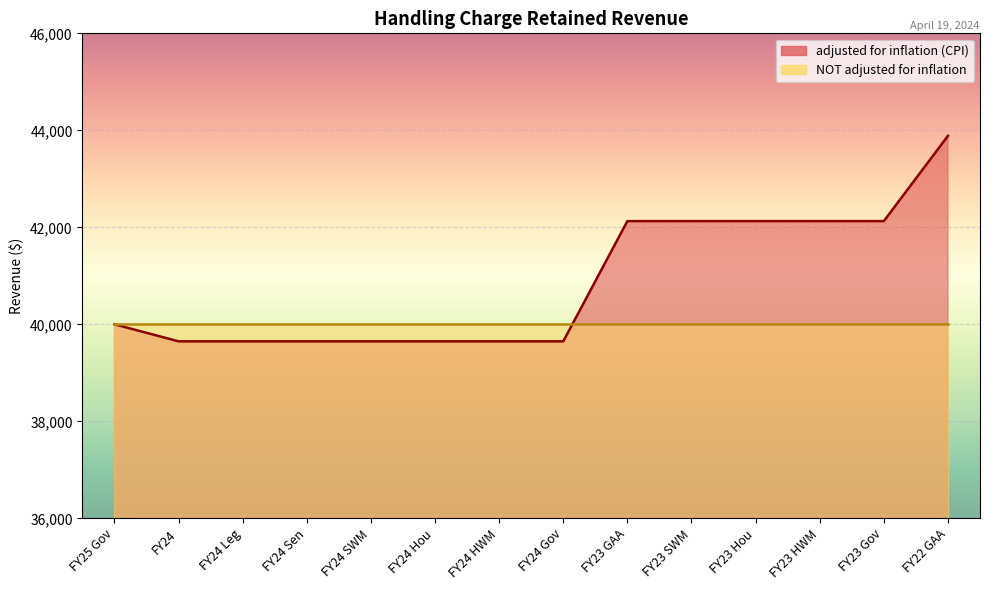

Approximately how many times larger is the value at FY24 Leg compared to FY23 Gov?

0.9